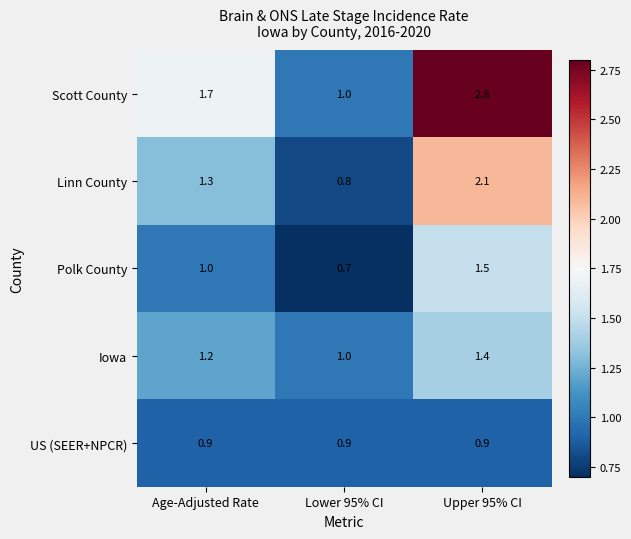

What is the sum of the Scott County values at Upper 95% CI and Lower 95% CI?

3.8